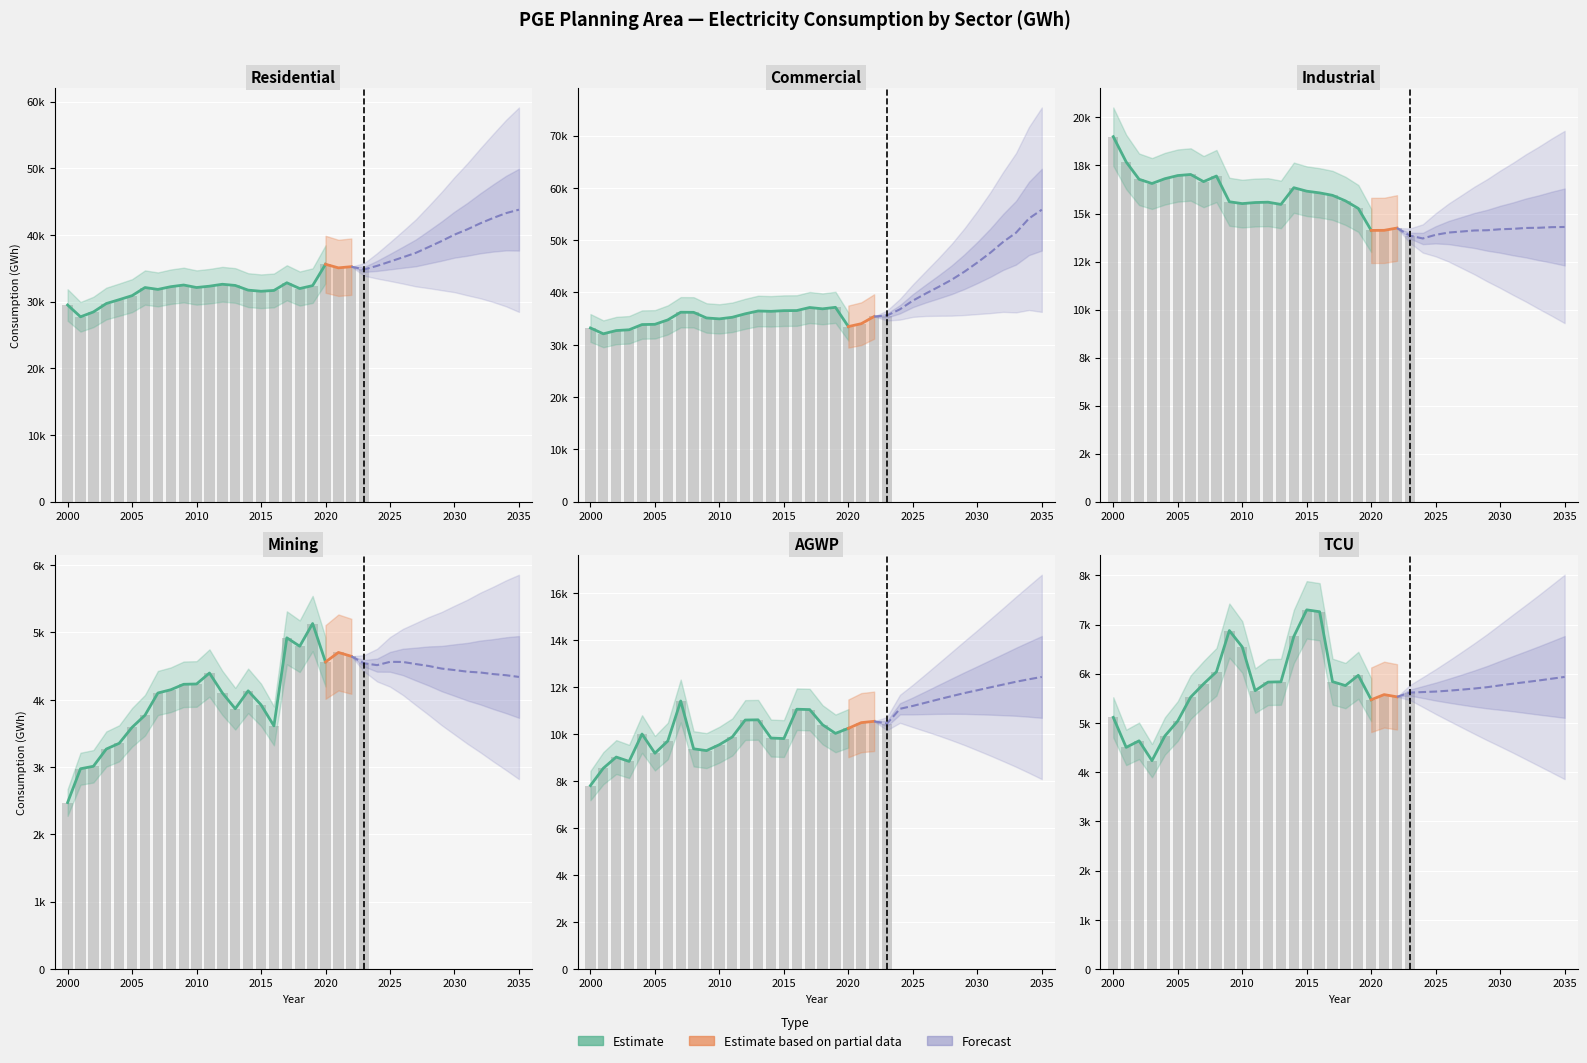

The Mining series shows 6844.1 at 2032. True or false?

False